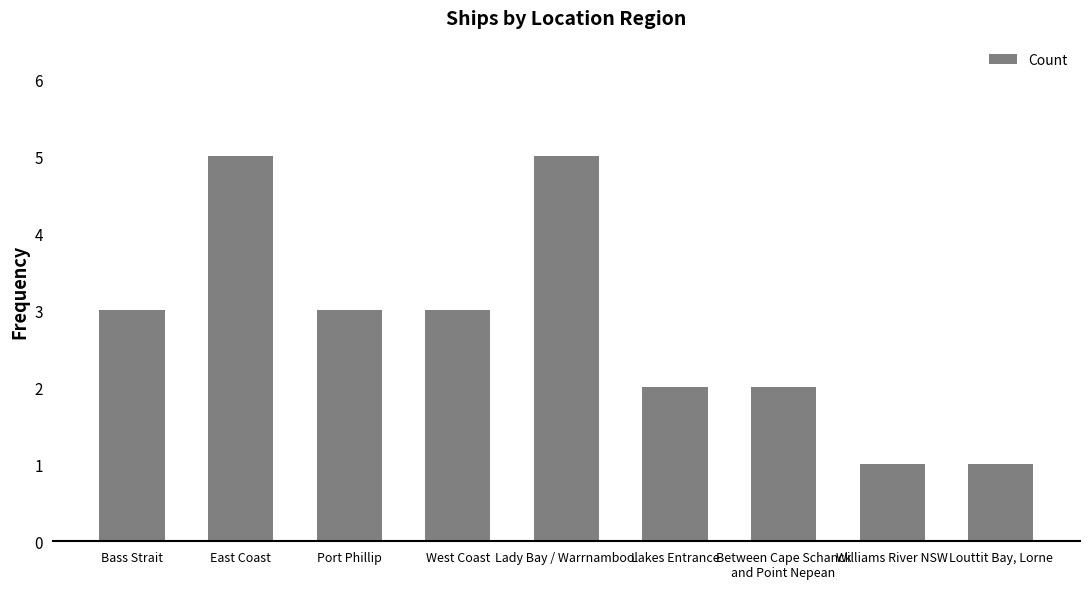

Read the value at East Coast.

5